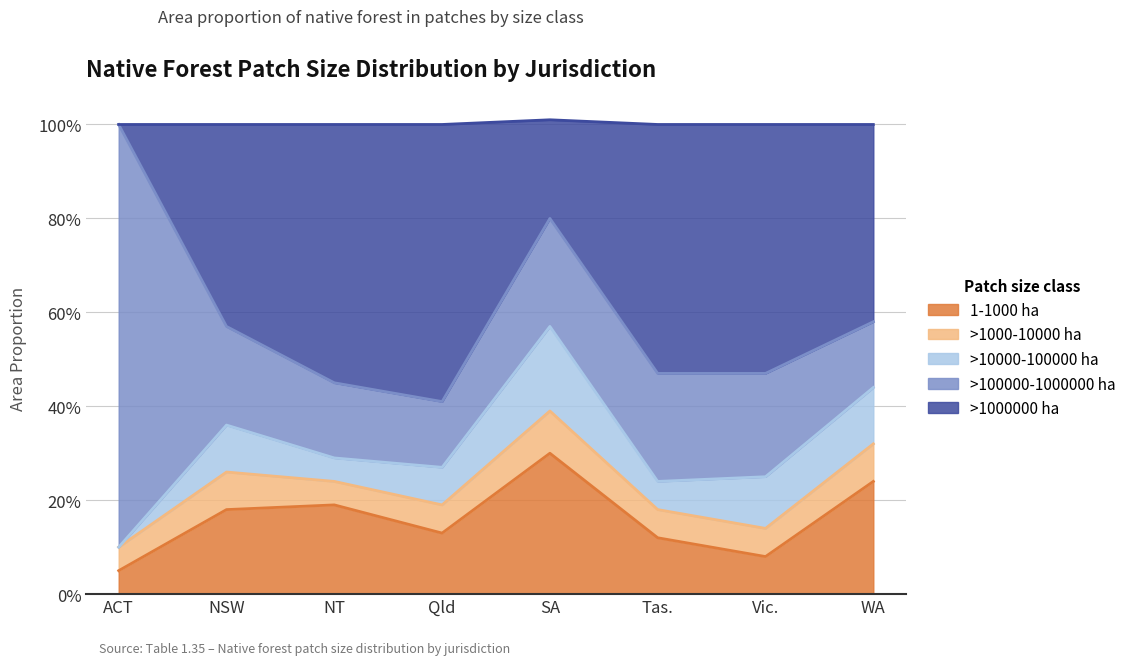

The value of 1-1000 ha at NSW is 0.1. True or false?

False